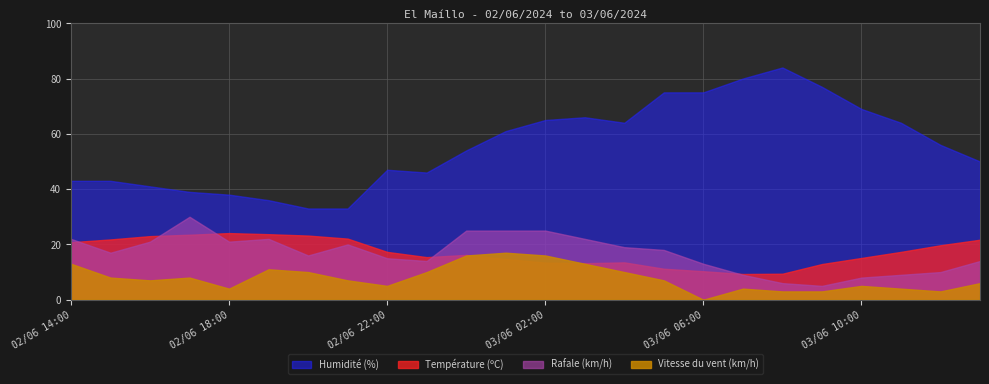

Rank the series by their maximum value, from lowest to highest.

Vitesse du vent (km/h), Température (ºC), Rafale (km/h), Humidité (%)